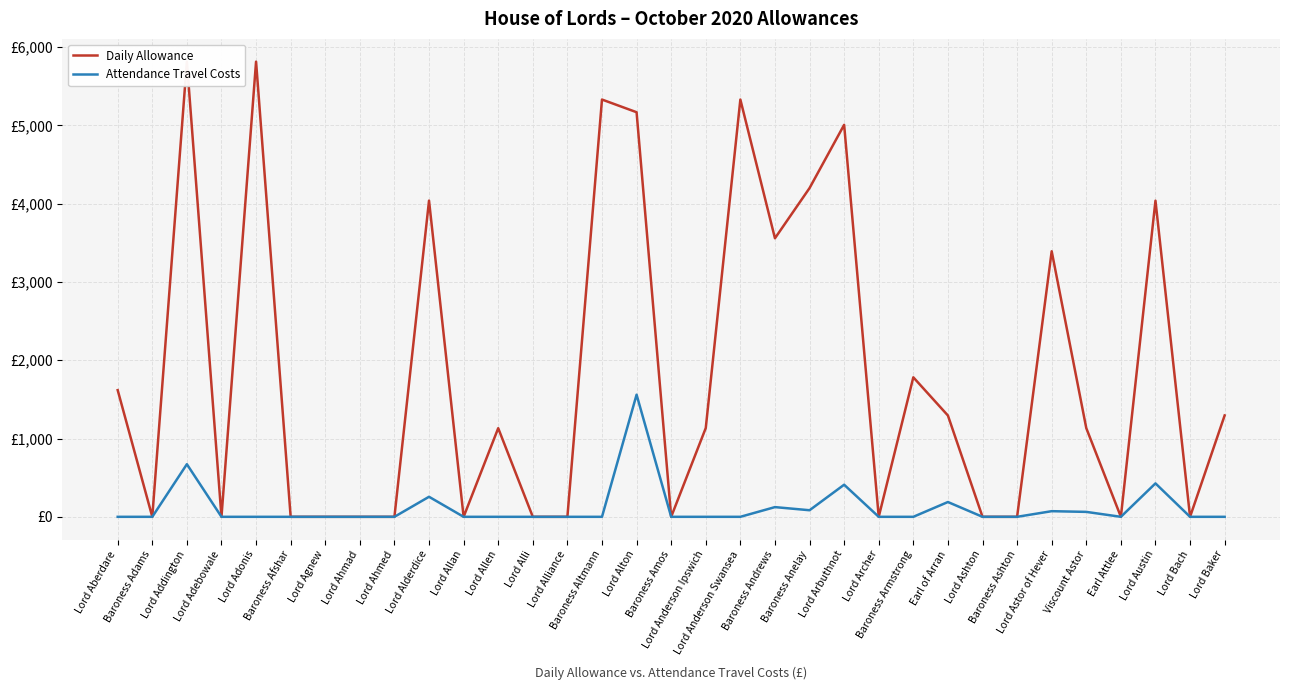

The Attendance Travel Costs series shows 164 at Baroness Andrews. True or false?

False